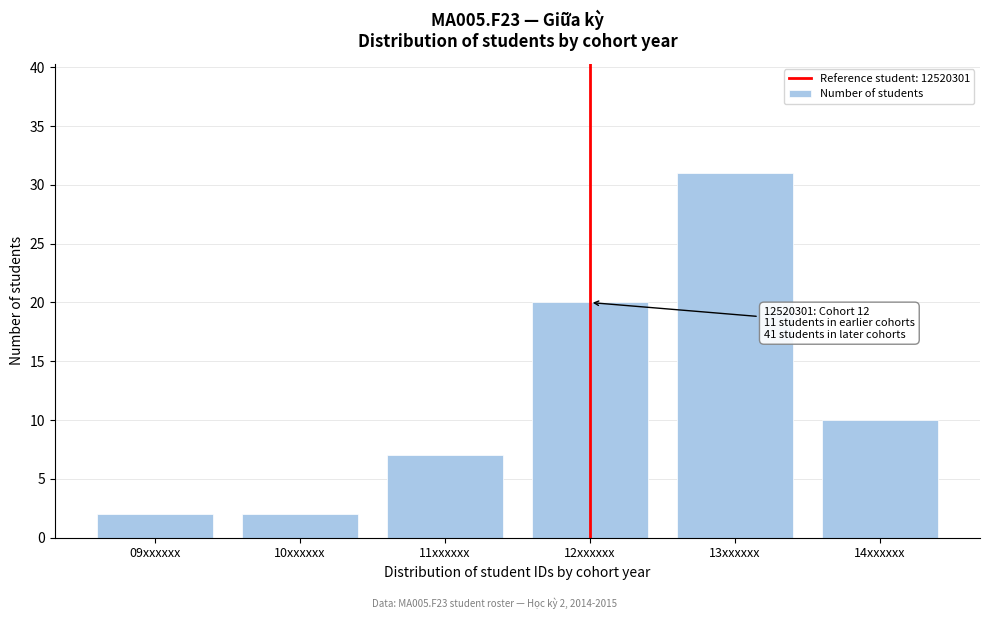

Reading right to left, list all the values displayed in this chart.

10	31	20	7	2	2